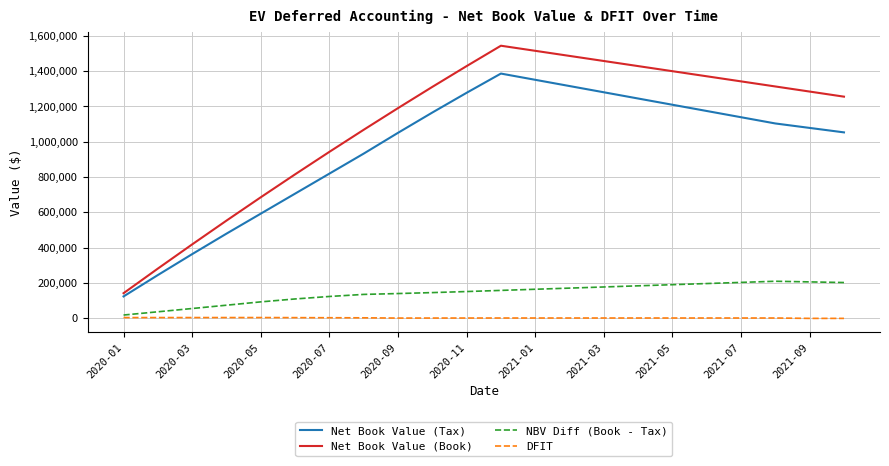

What is the sum of all NBV Diff (Book - Tax) values?

3140332.1